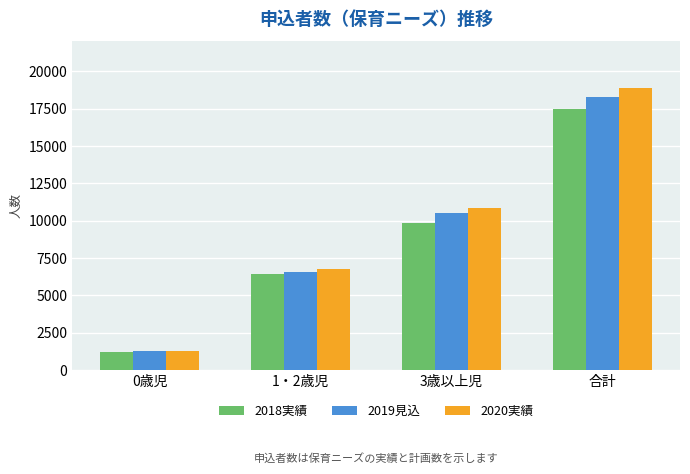

At which category does the chart reach its peak across all series?

合計